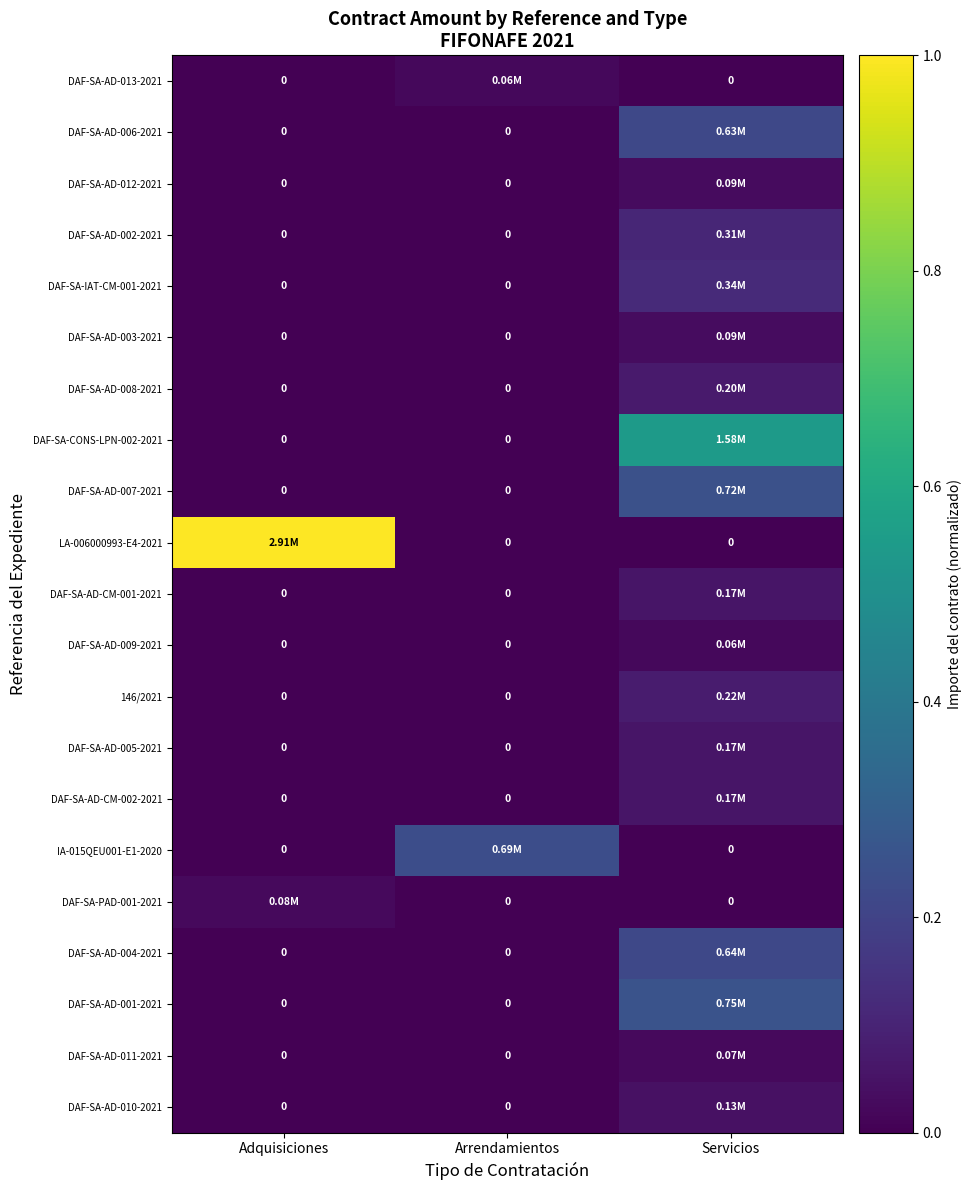

Which category has the lowest value across all series?

Adquisiciones